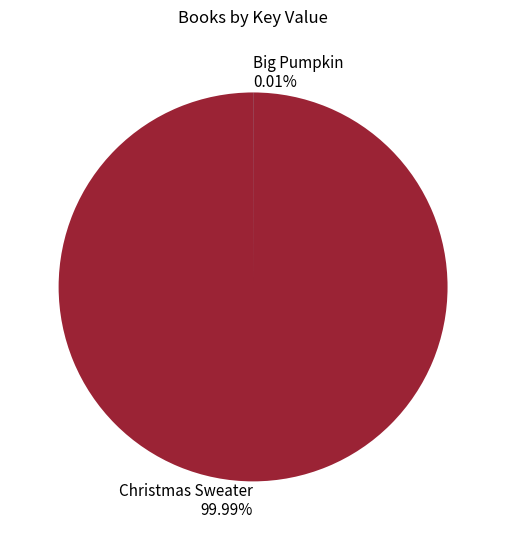

Which slice is the largest?

Christmas Sweater 99.99%